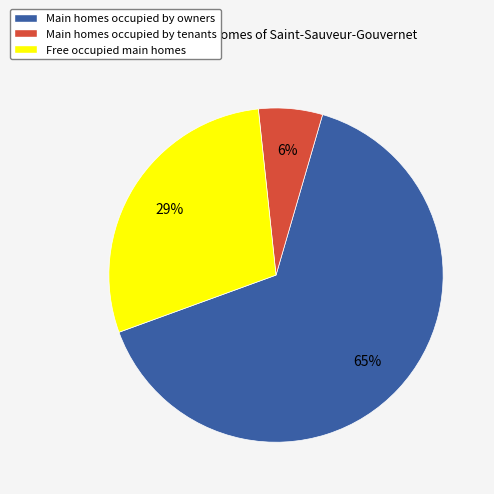

How many segments does this pie chart have?

3